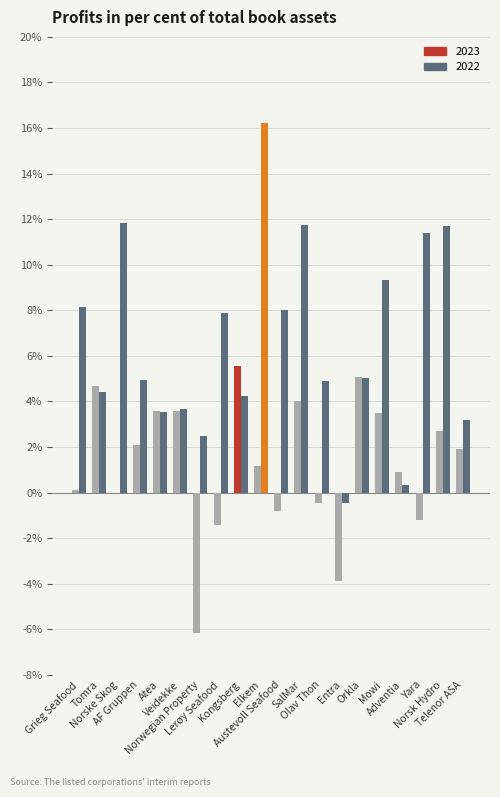

Count the number of categories in the chart.

20